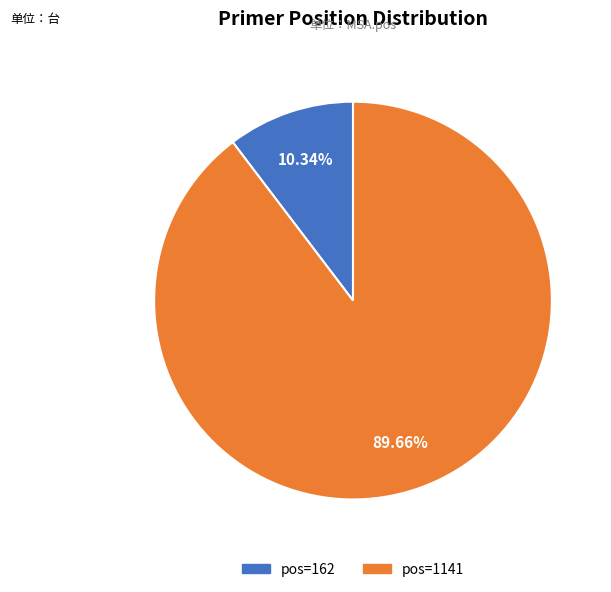

Is there a majority slice in this chart?

Yes